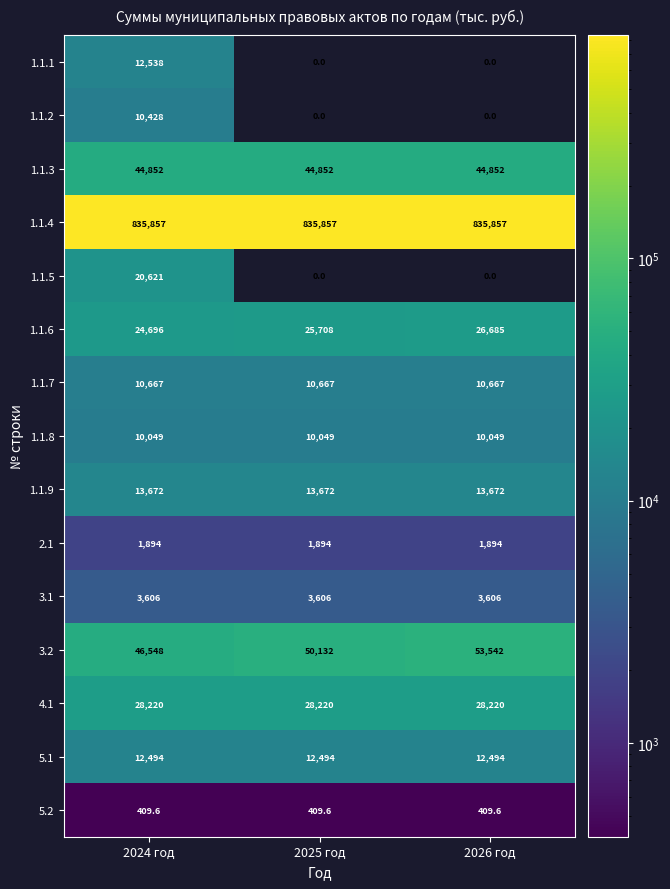

Is it true that 1.1.9 equals 3619.0 at 2026 год?

False